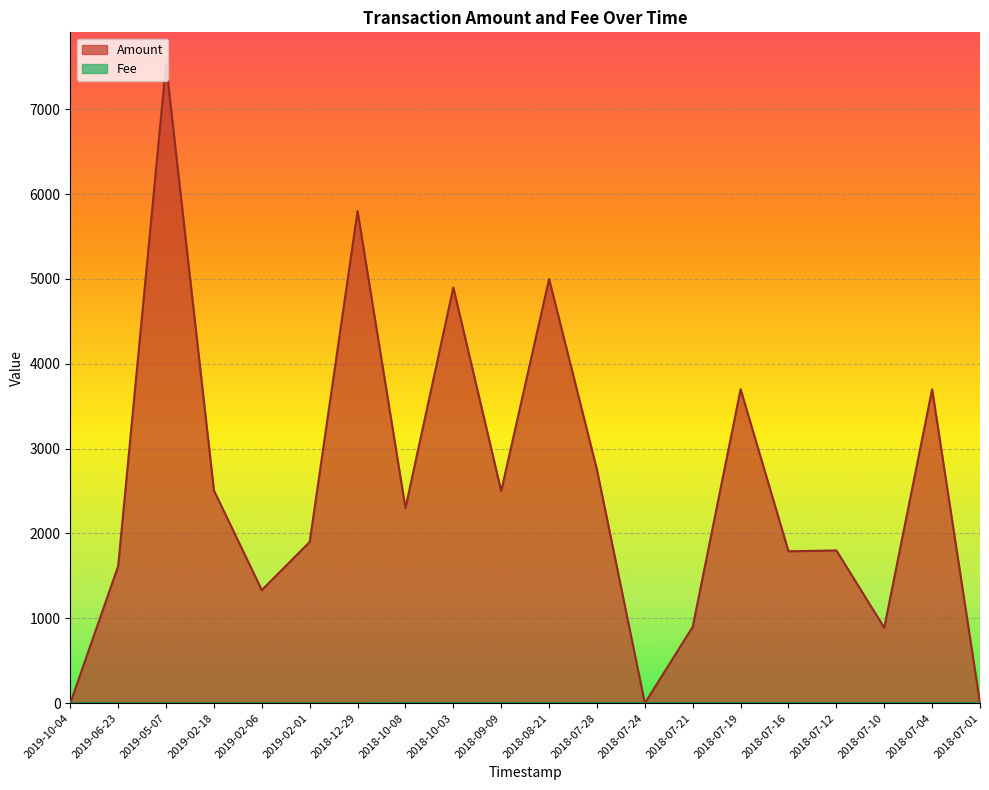

The Fee series shows 0.0 at 2019-06-23. True or false?

True